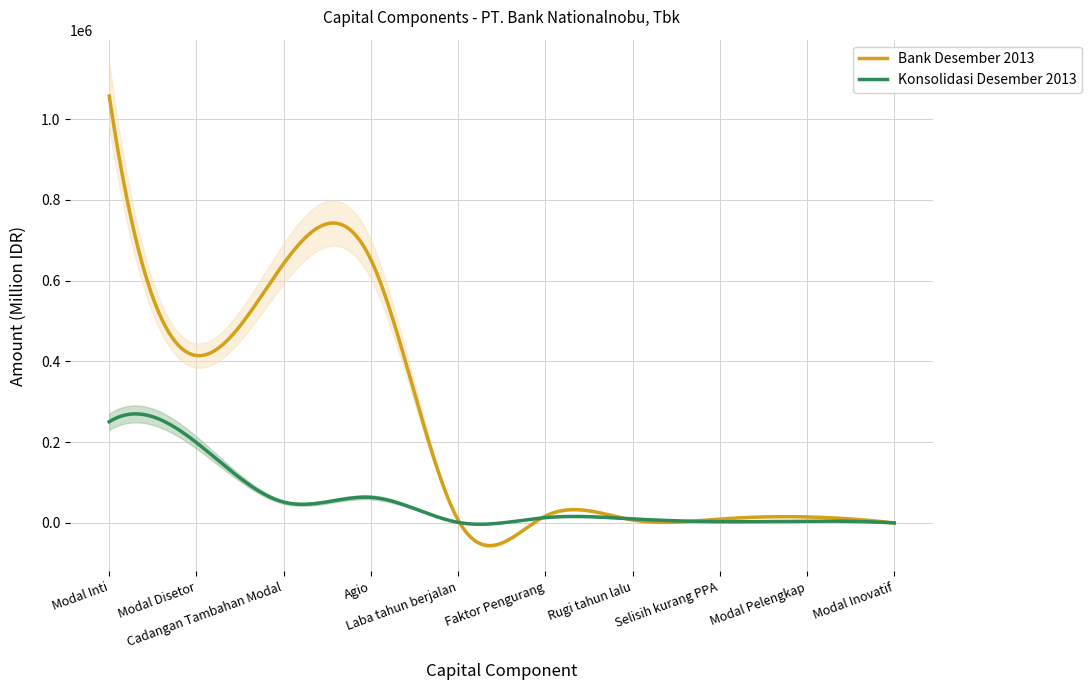

What is the label of the 8th point from the left?

Selisih kurang PPA